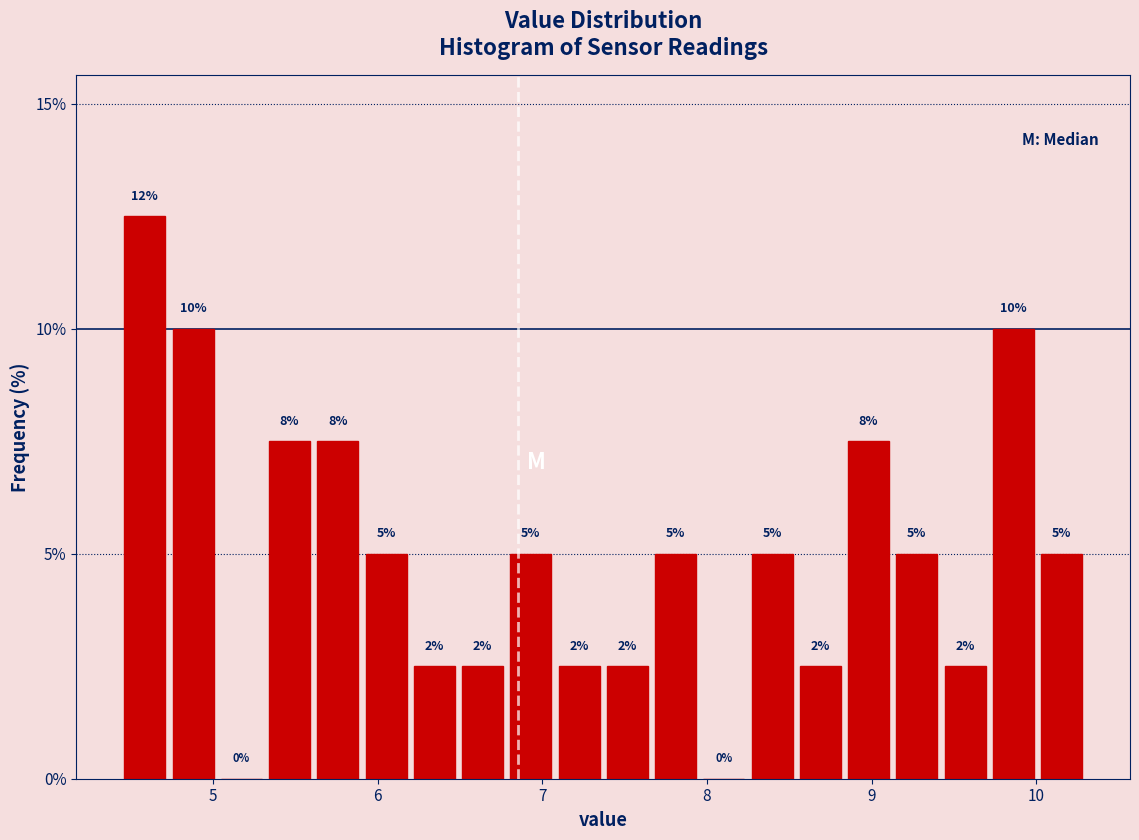

Read against the x-axis, roughly where is the centre of the tallest bar?

4.6